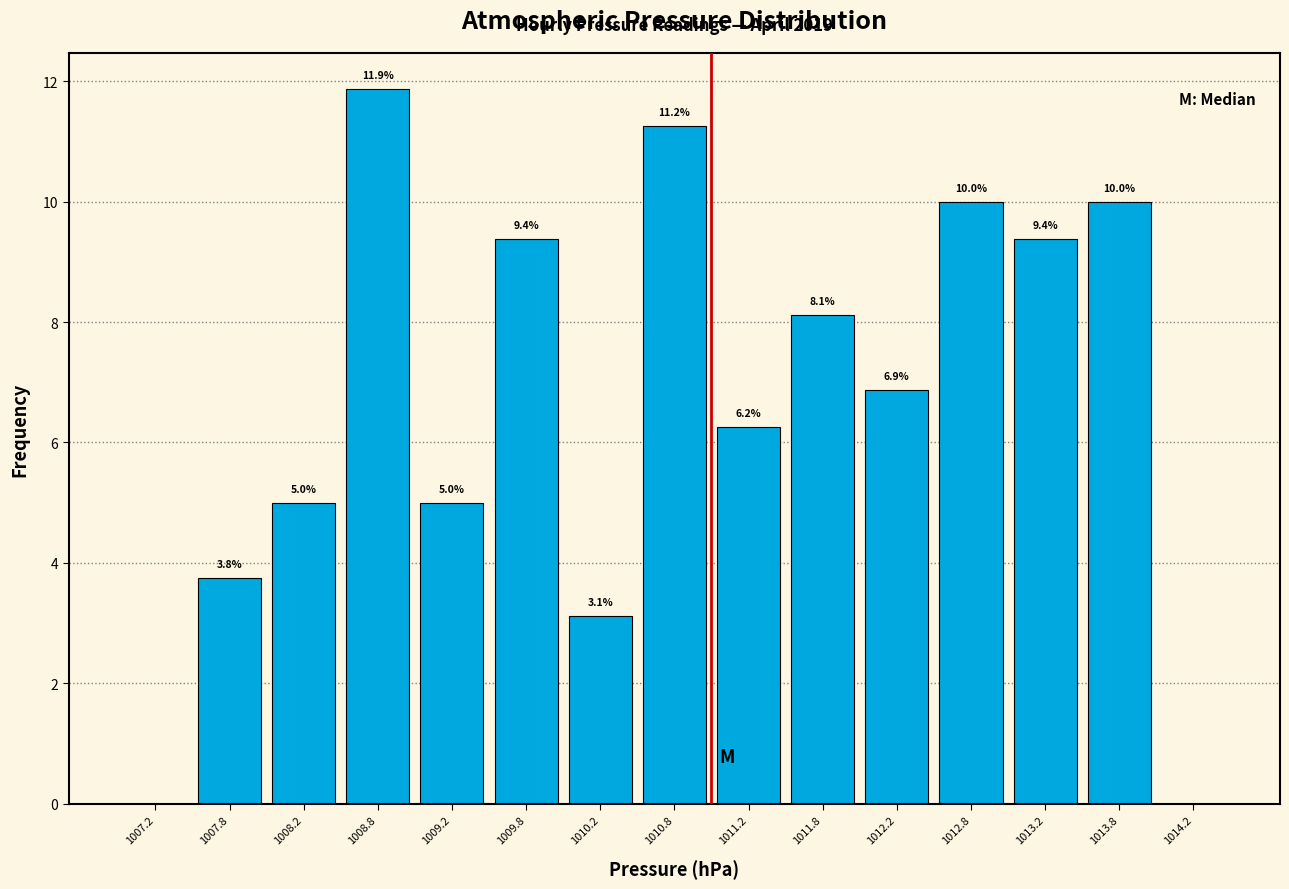

Over which range of the x-axis is the bar tallest?

1008.5 to 1009.0